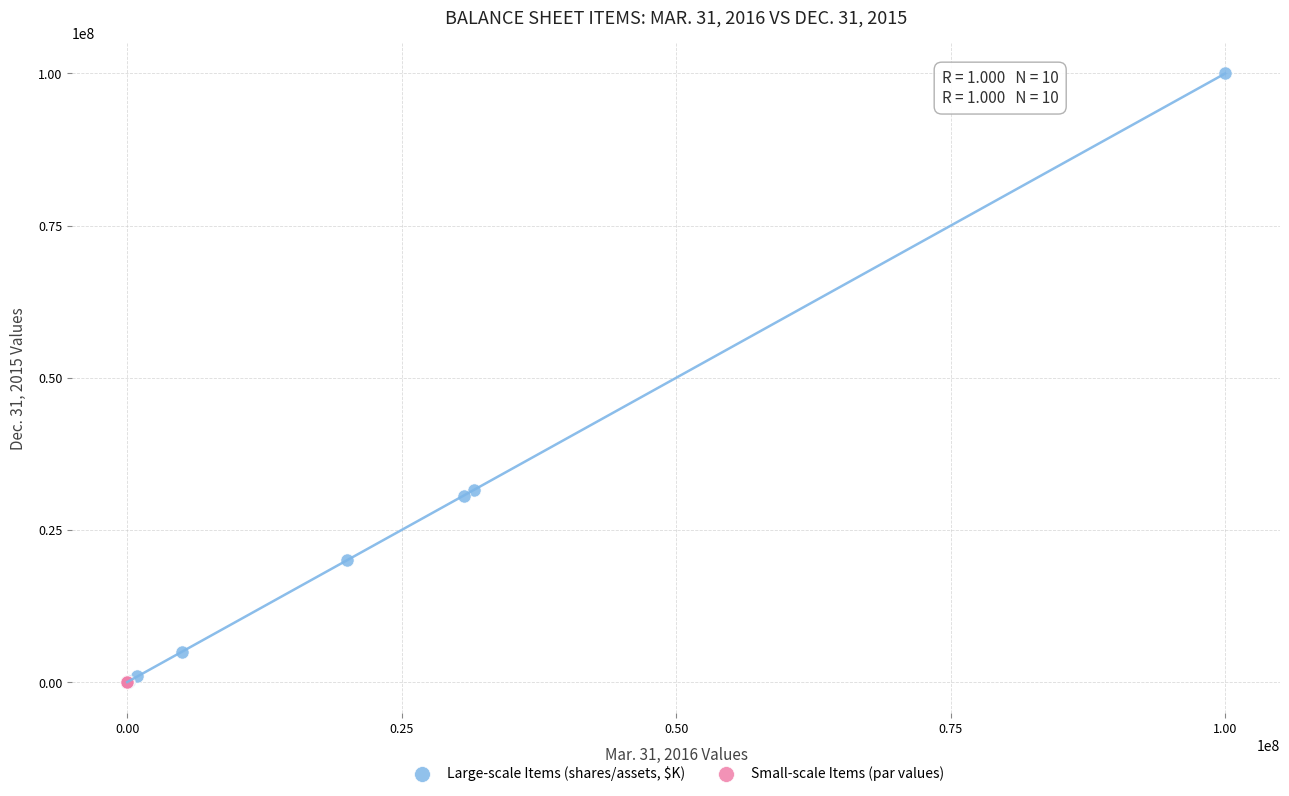

Which series has the largest Y range (max minus min)?

Large-scale Items (shares/assets, $K)